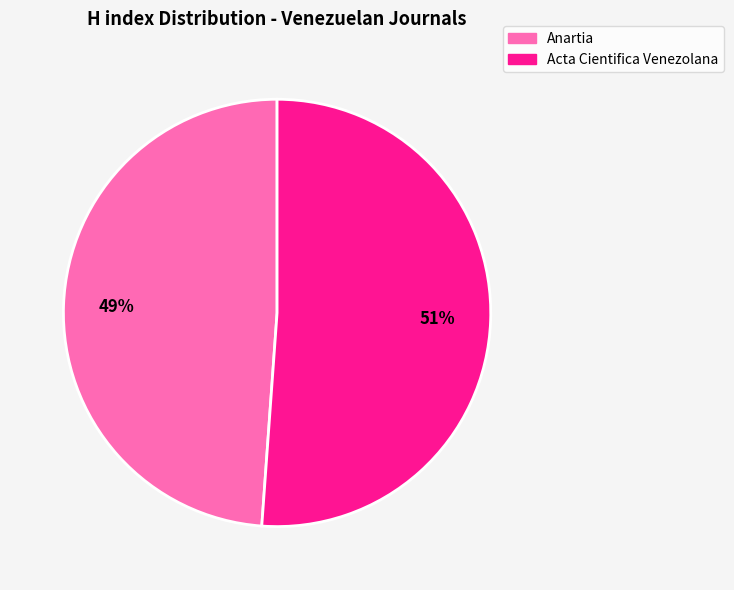

Is it true that Anartia is 49% of the pie?

True